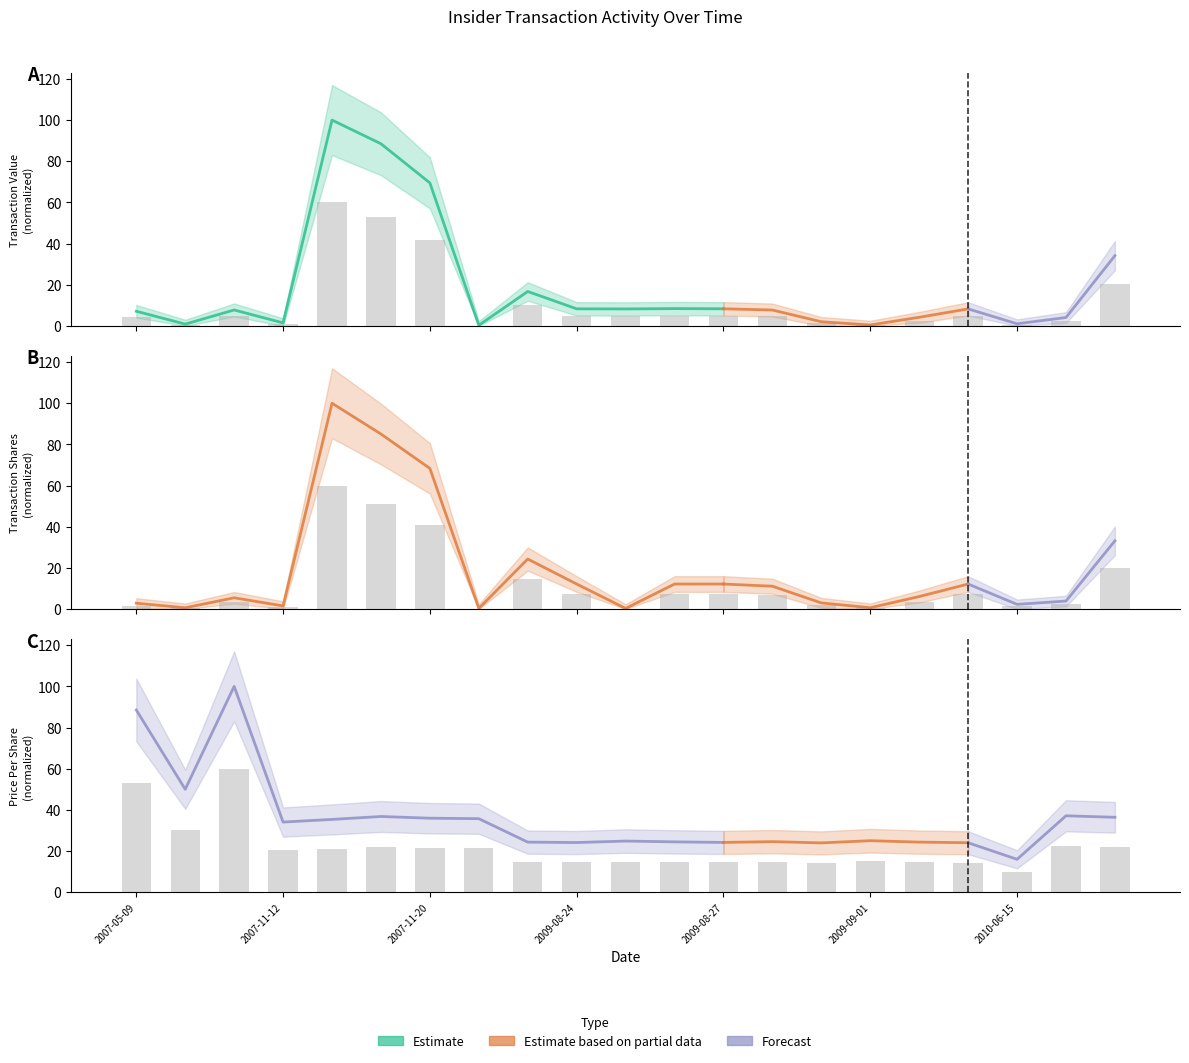

Reading left to right, transcribe all the data shown in this chart.

transactionValue: 2007-05-09=4.3	2007-06-05=0.5	2007-06-18=4.6	2007-11-12=0.9	2007-11-13=60.0	2007-11-16=53.1	2007-11-20=41.7	2007-11-27=0.2	2009-08-21=10.0	2009-08-24=5.0	2009-08-25=4.9	2009-08-26=5.0	2009-08-27=5.0	2009-08-28=4.6	2009-08-31=1.2	2009-09-01=0.3	2009-09-02=2.5	2009-09-03=5.0	2010-06-15=0.6	2011-08-09=2.4	2011-08-18=20.5
transactionShares: 2007-05-09=1.7	2007-06-05=0.4	2007-06-18=3.3	2007-11-12=0.9	2007-11-13=60.0	2007-11-16=51.0	2007-11-20=41.0	2007-11-27=0.2	2009-08-21=14.6	2009-08-24=7.3	2009-08-25=0.2	2009-08-26=7.3	2009-08-27=7.3	2009-08-28=6.7	2009-08-31=1.8	2009-09-01=0.4	2009-09-02=3.6	2009-09-03=7.3	2010-06-15=1.4	2011-08-09=2.3	2011-08-18=19.9
transactionPricePerShare: 2007-05-09=53.1	2007-06-05=30.0	2007-06-18=60.0	2007-11-12=20.4	2007-11-13=21.2	2007-11-16=22.1	2007-11-20=21.6	2007-11-27=21.4	2009-08-21=14.6	2009-08-24=14.5	2009-08-25=14.9	2009-08-26=14.7	2009-08-27=14.5	2009-08-28=14.7	2009-08-31=14.4	2009-09-01=15.0	2009-09-02=14.6	2009-09-03=14.4	2010-06-15=9.6	2011-08-09=22.3	2011-08-18=21.8